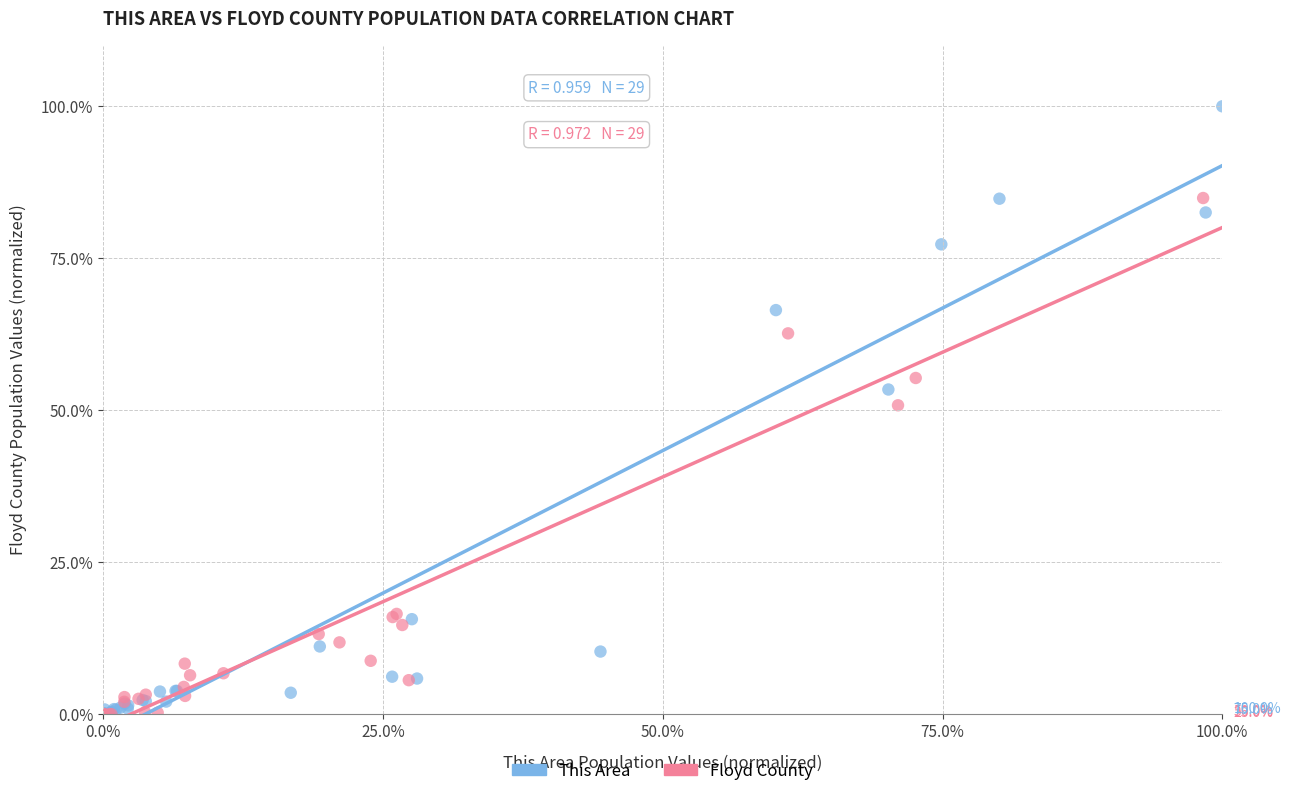

Which series has the widest spread of Y values?

This Area